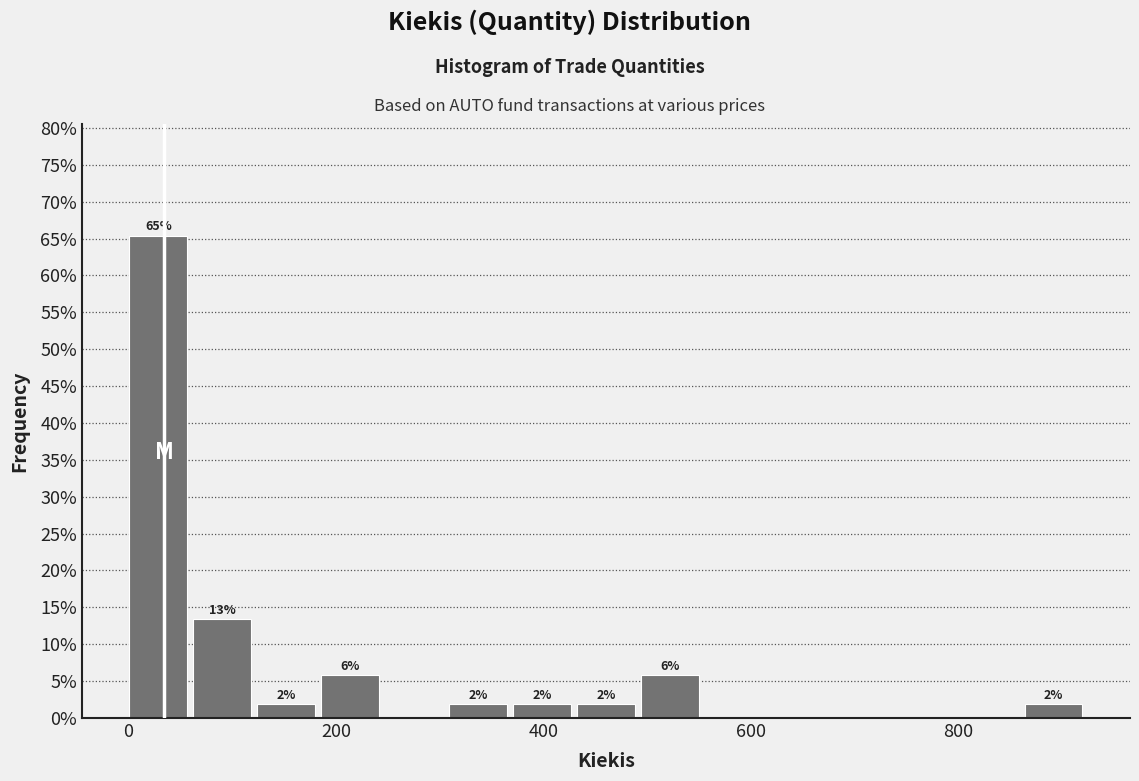

Around what value on the x-axis is the tallest bar? Give the approximate position of its centre, as read against the axis.

20